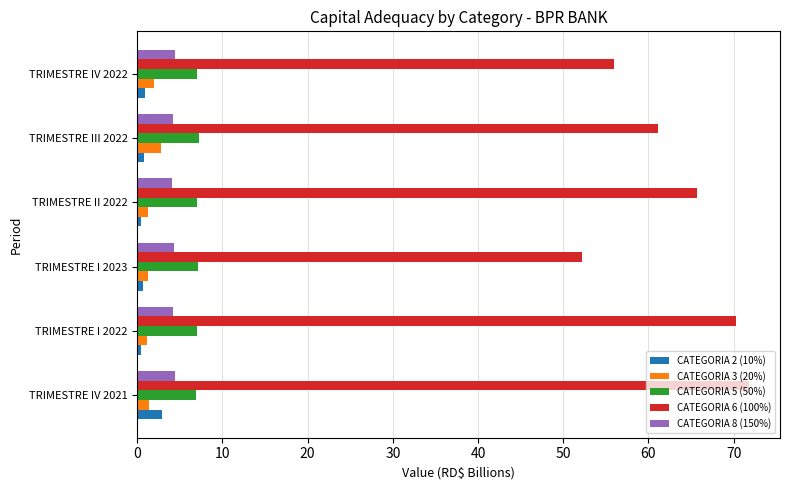

Which series has the widest spread of values?

CATEGORIA 6 (100%)